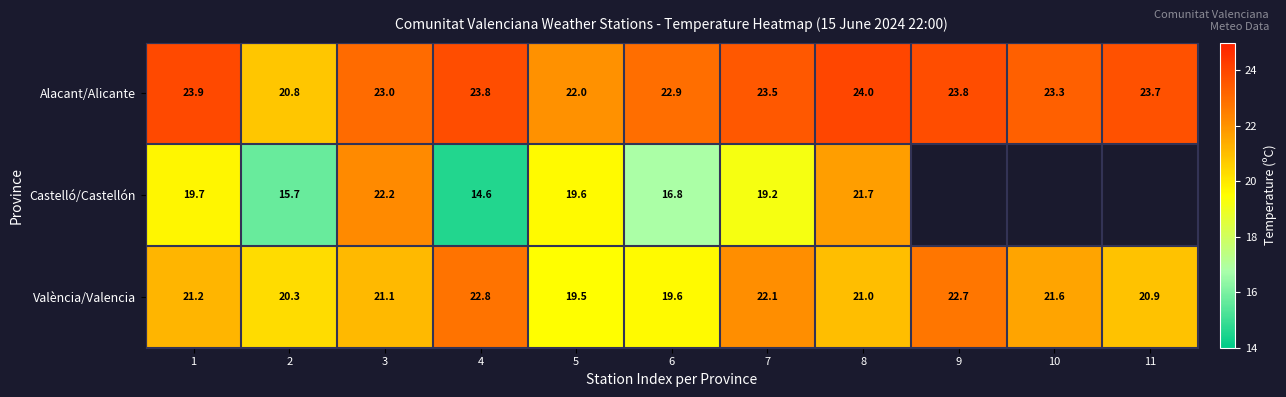

What is the sum of the Alacant/Alicante values at 7 and 6?

46.4